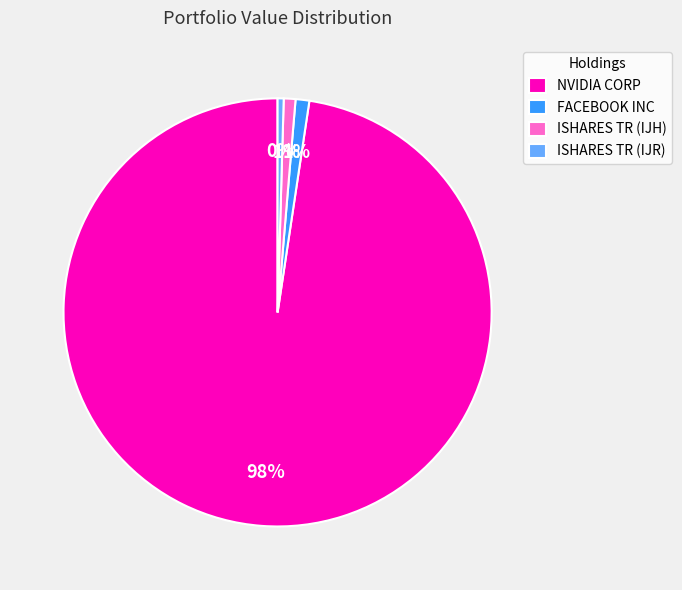

To the nearest percent, what percentage of the pie is ISHARES TR (IJH)?

1%